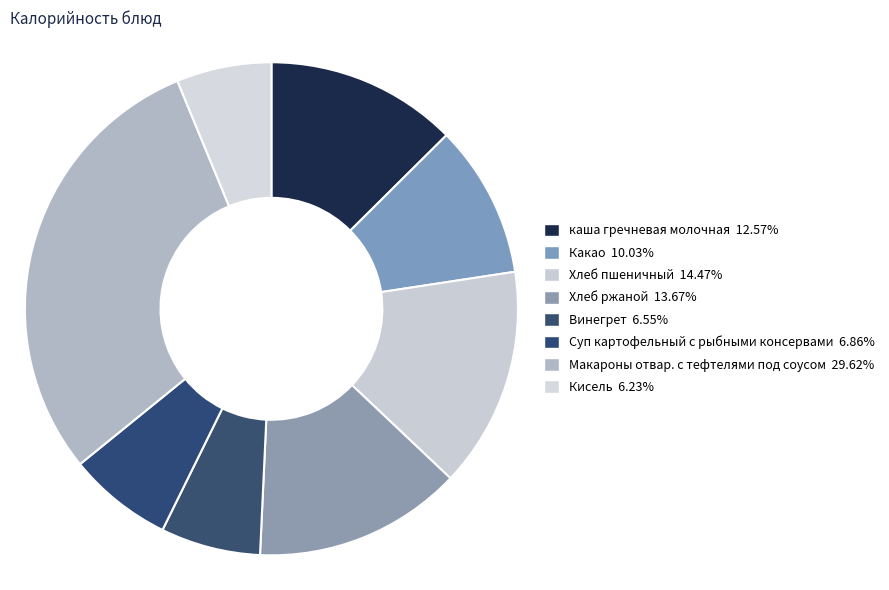

Rank the categories by value from lowest to highest.

Кисель, Винегрет, Суп картофельный с рыбными консервами, Какао, каша гречневая молочная, Хлеб ржаной, Хлеб пшеничный, Макароны отвар. с тефтелями под соусом